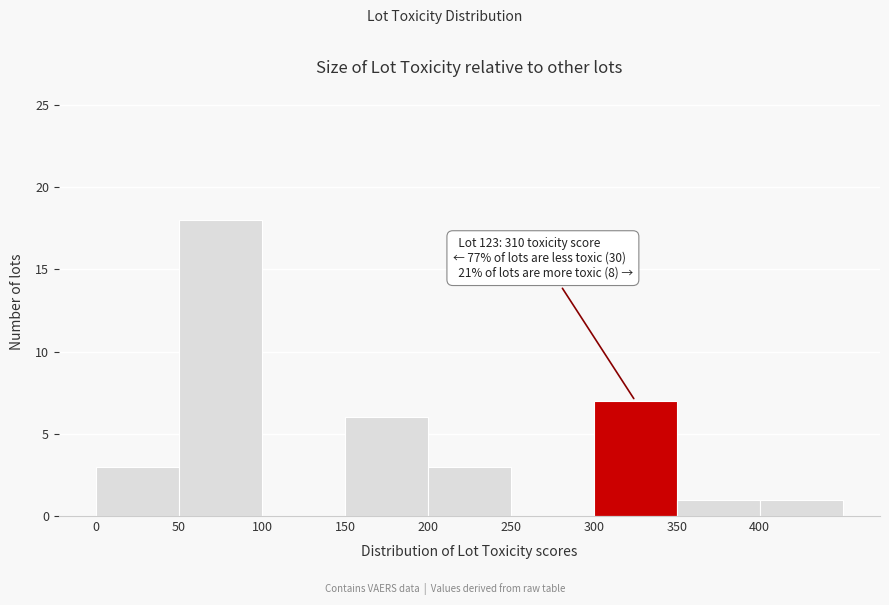

Over which range of the x-axis is the bar tallest?

50 to 100